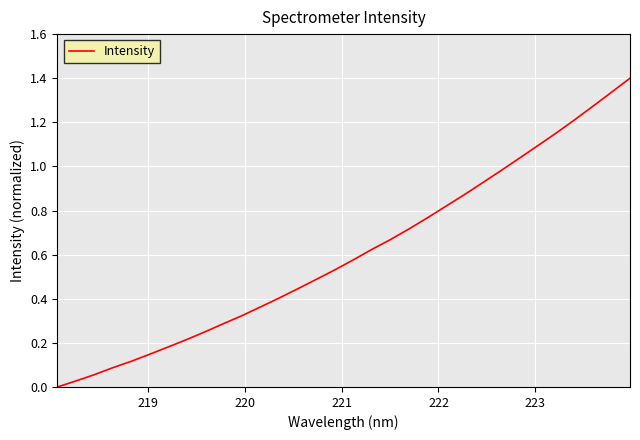

What is the maximum value shown in the chart?

1.4